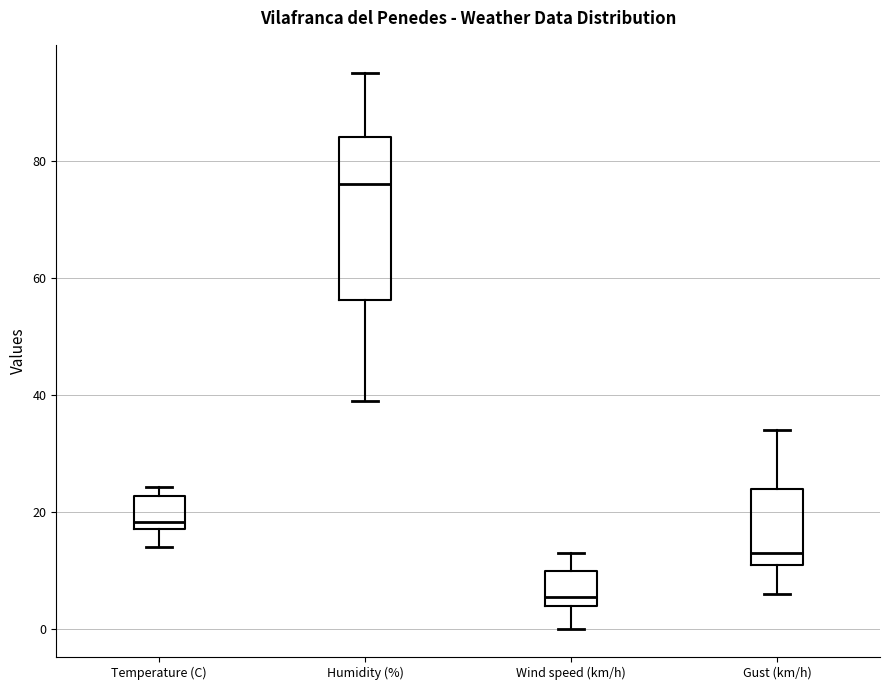

Reading left to right, read every box against the y-axis: the position of its median line, the range the box covers, and the ends of its whiskers. The values are not printed on the chart, so give them approximately, as read against the axis.

Temperature (C): median 18 (just above the box's lower edge), box 18 to 22, whiskers 14 to 24
Humidity (%): median 76, box 56 to 84, whiskers 40 to 96
Wind speed (km/h): median 6, box 4 to 10, whiskers 0 to 14
Gust (km/h): median 14, box 12 to 24, whiskers 6 to 34